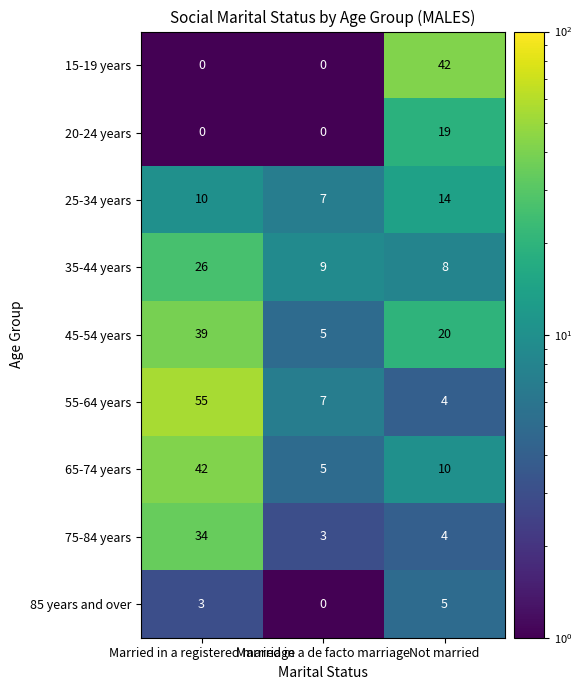

Which category has the highest value across all series?

Married in a registered marriage